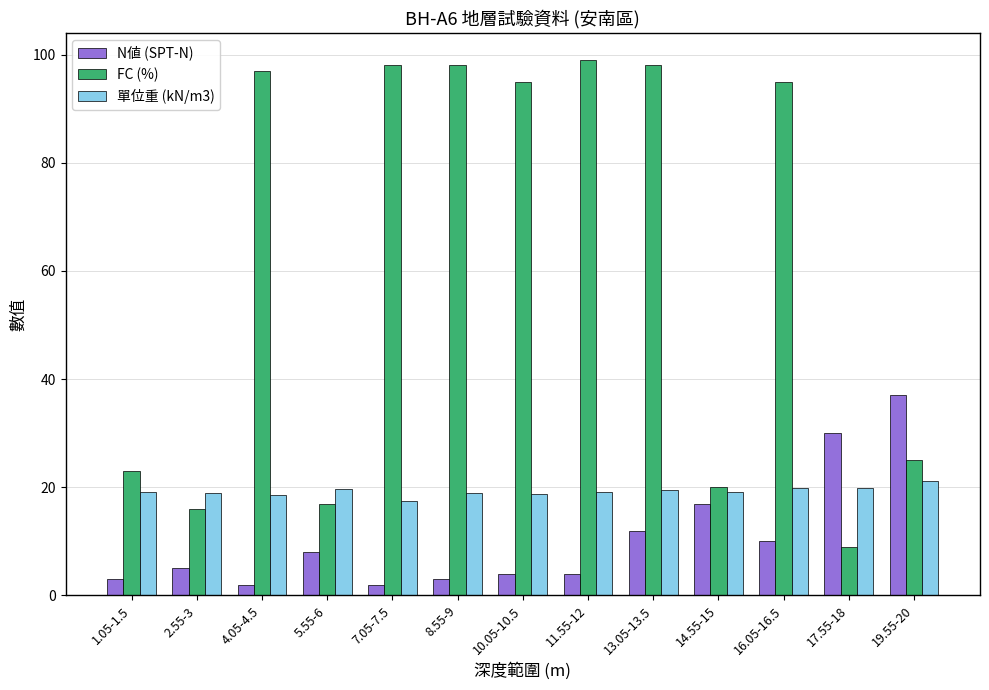

What is the value of the 單位重 (kN/m3) bar at the 12th from the left?

19.8